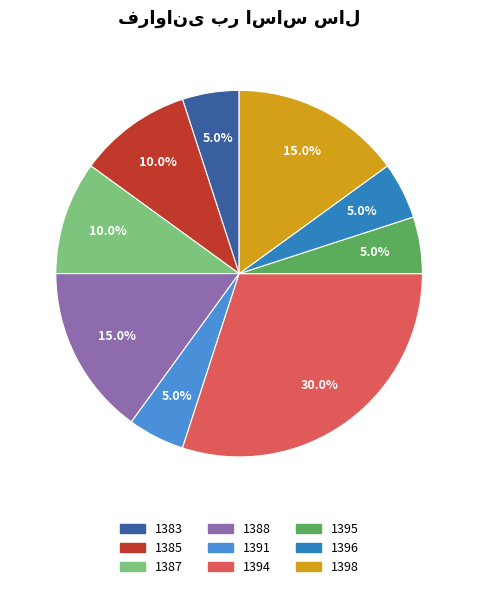

Count the number of slices in the pie.

9